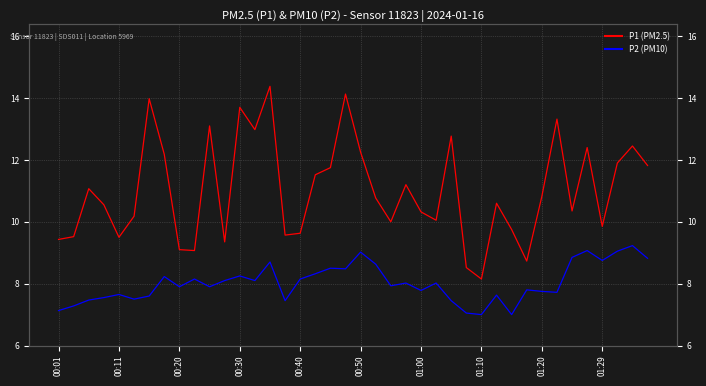

Rank the series at 00:50 from lowest to highest value.

P2 (PM10), P1 (PM2.5)